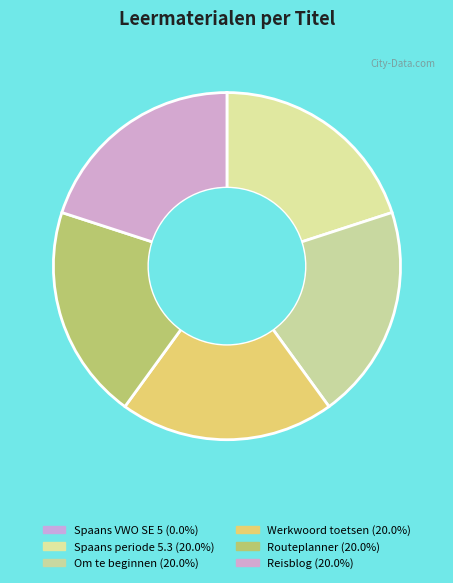

To the nearest percent, what is the average slice percentage?

17%